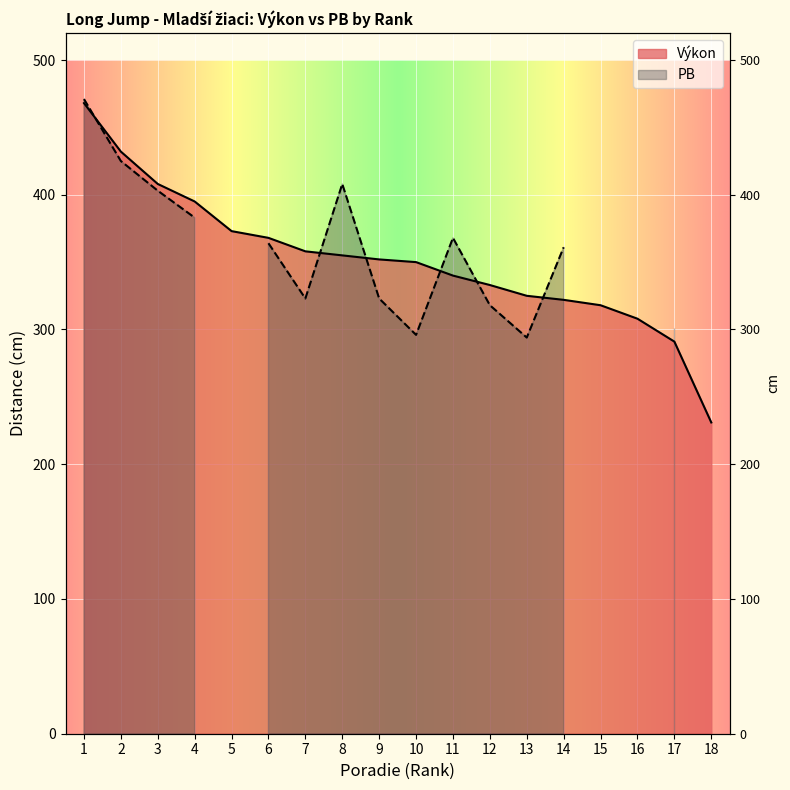

Reading left to right, transcribe all the data shown in this chart.

1=468	2=432	3=408	4=395	5=373	6=368	7=358	8=355	9=352	10=350	11=340	12=333	13=325	14=322	15=318	16=308	17=291	18=231